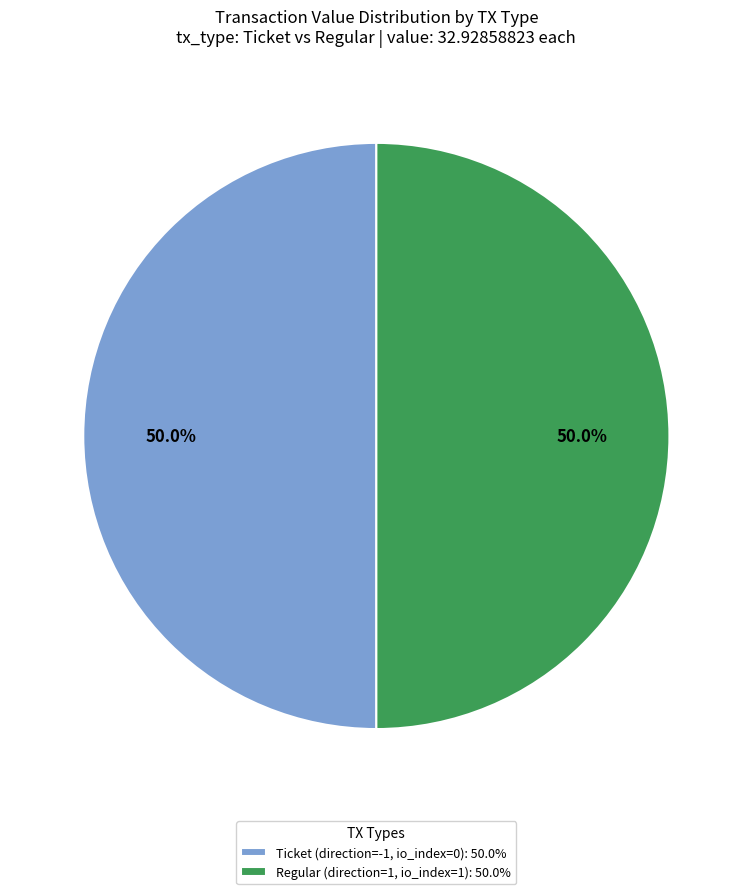

What is the ratio of the value at Regular (direction=1, io_index=1): 50.0% to the value at Ticket (direction=-1, io_index=0): 50.0%?

1.0